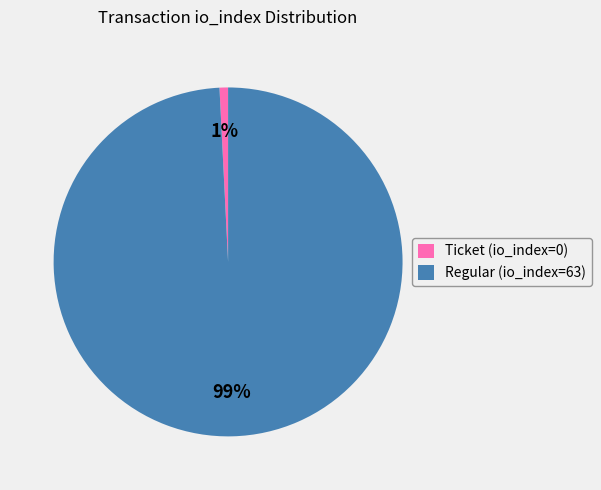

Does Regular (io_index=63) represent more than half of the total?

Yes